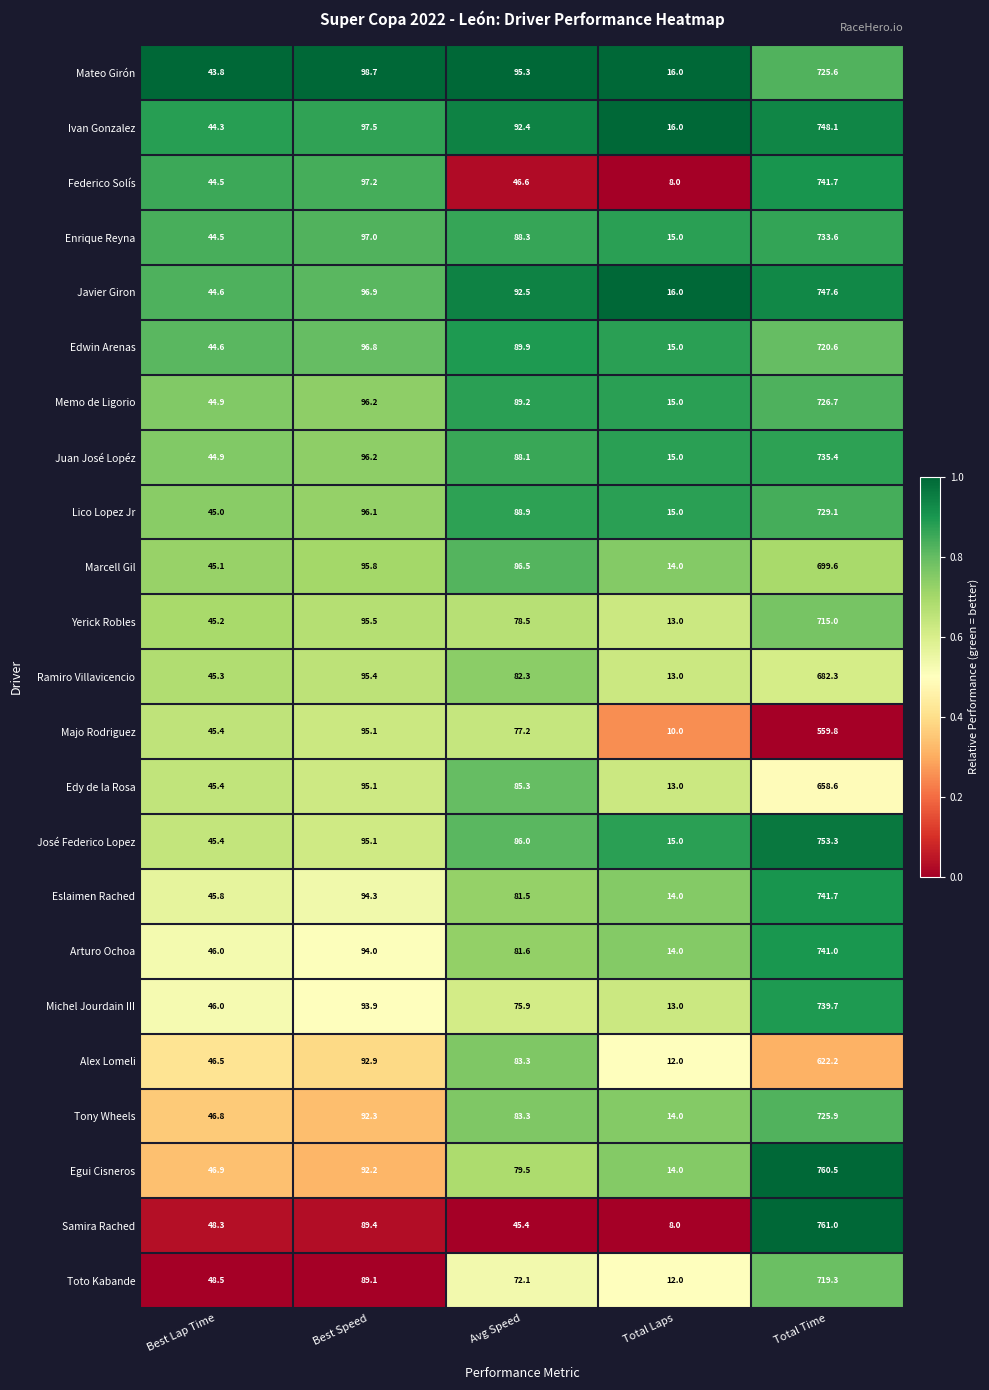

What is the average value of the Edy de la Rosa series?

179.5